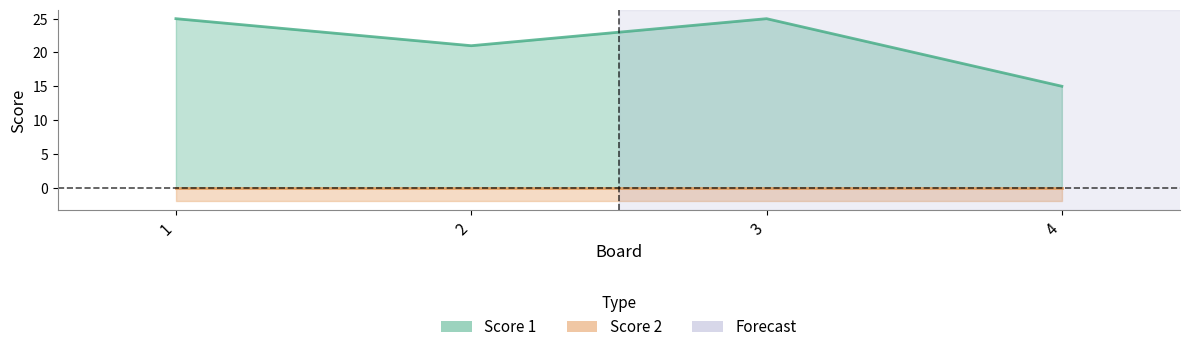

Where is the first local maximum?

3